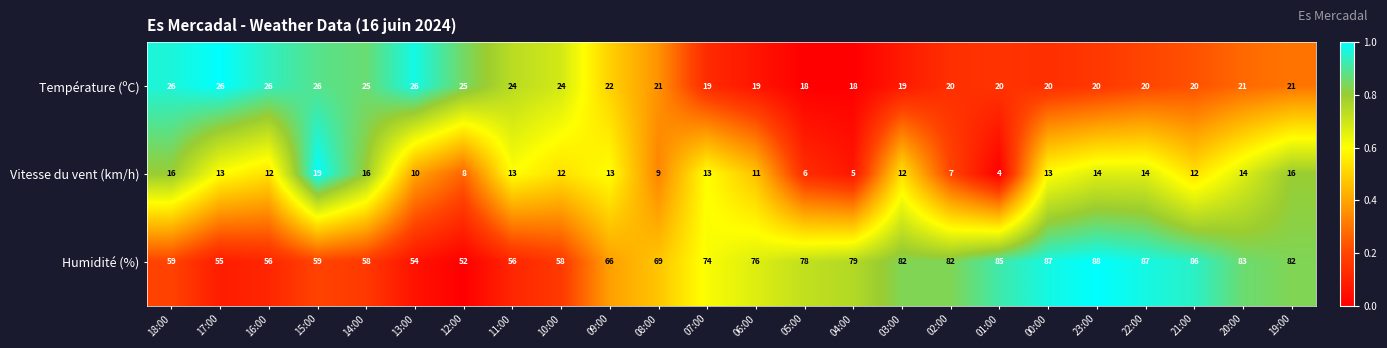

List the series in order of their peak value, highest first.

Humidité (%), Température (ºC), Vitesse du vent (km/h)